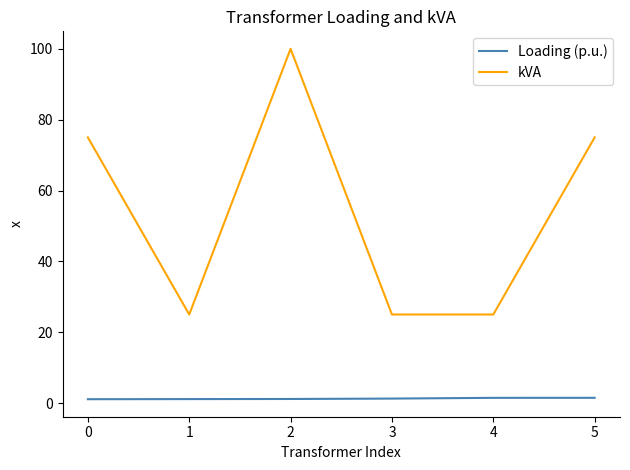

Which series has the largest total across all categories?

kVA